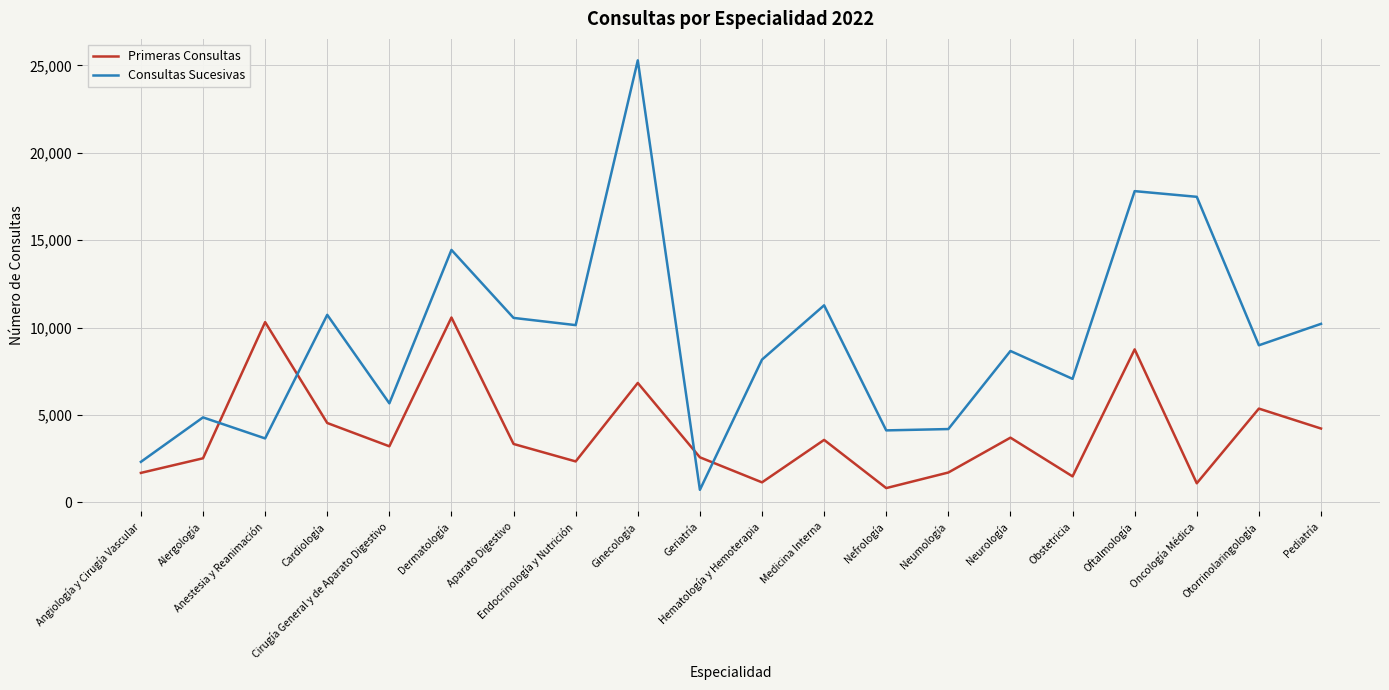

What value does the Primeras Consultas series have at Cardiología, to the nearest 50?

4550